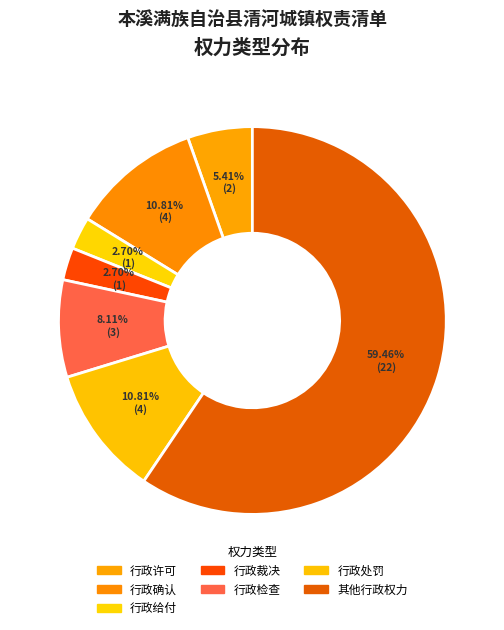

How many slices are in this pie chart?

7